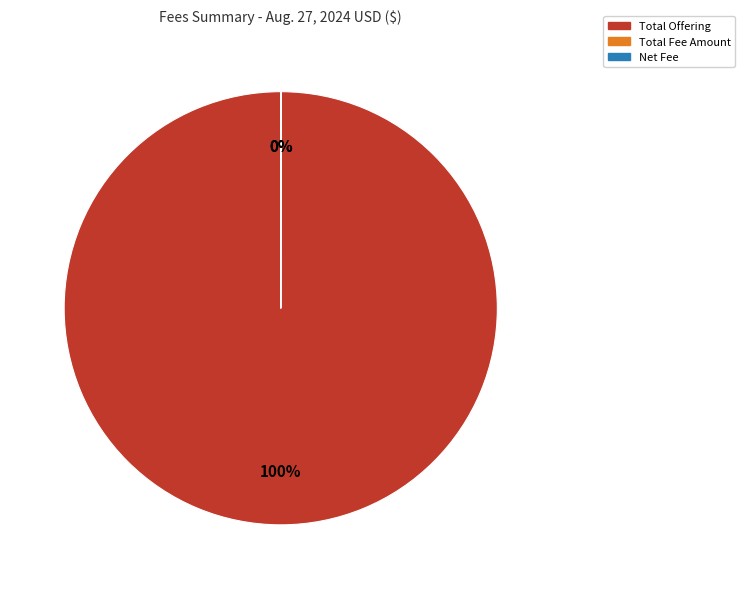

Is there a majority slice in this chart?

Yes